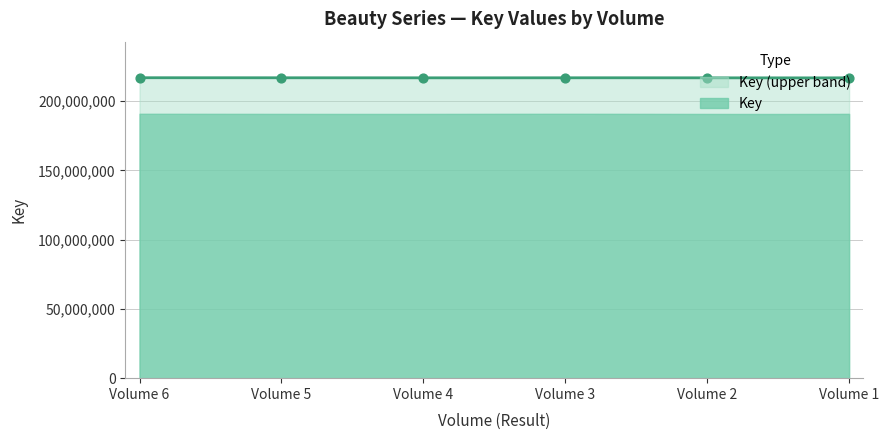

What is the ratio of the value at Volume 4 to the value at Volume 2?

1.0